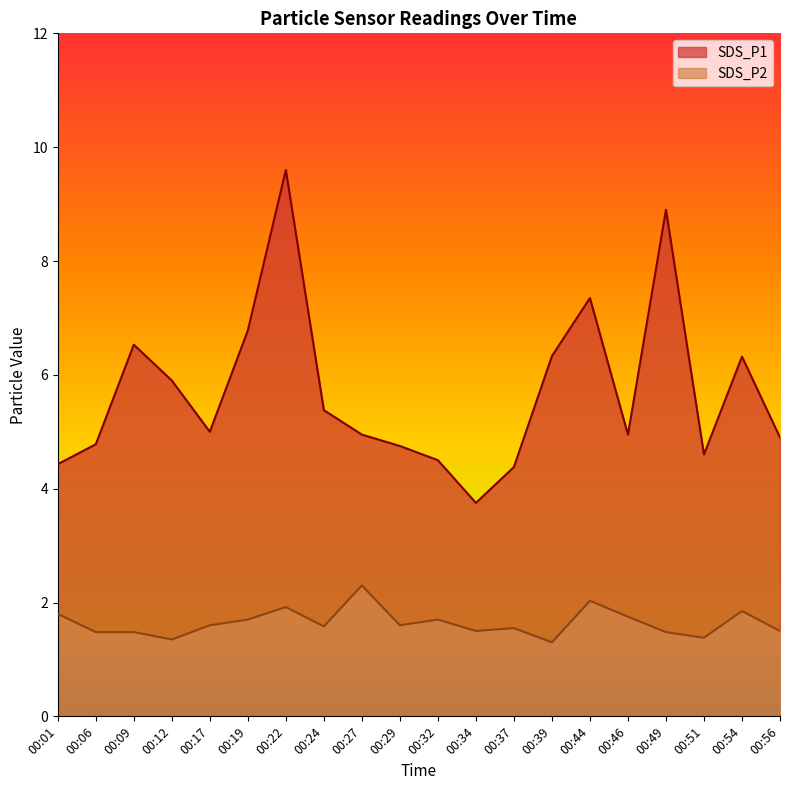

What is the difference between the maximum and minimum values in the SDS_P1 series?

5.8